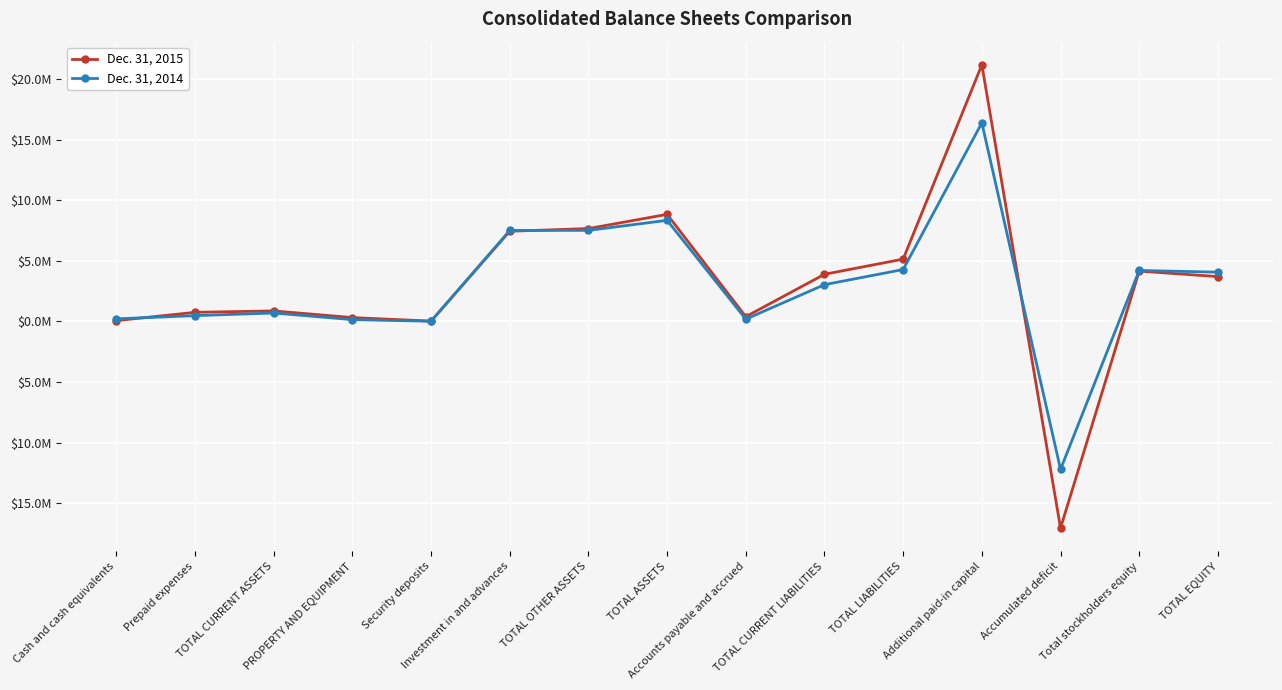

What are all the series names shown in the legend?

Dec. 31, 2015, Dec. 31, 2014